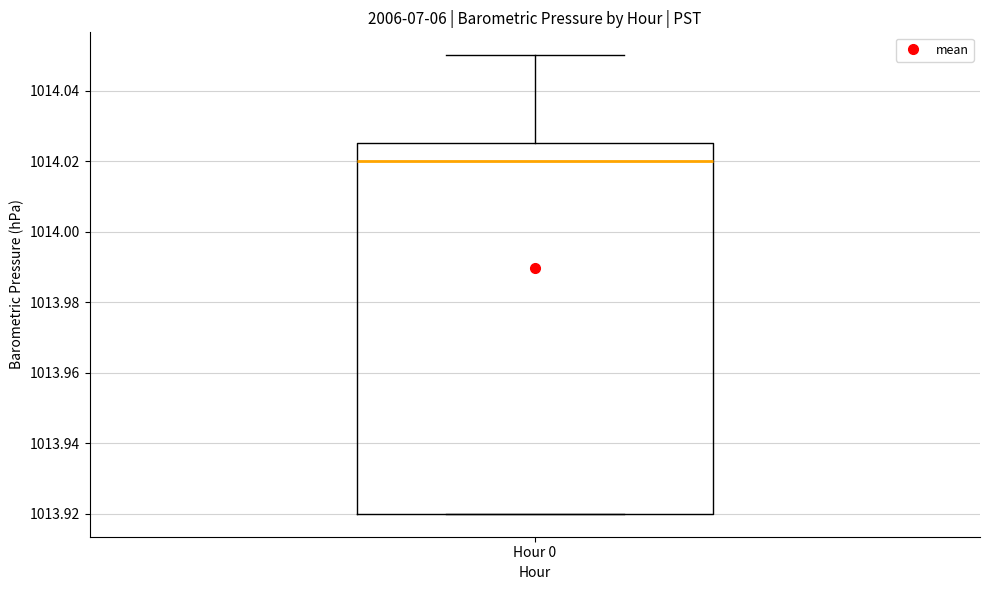

Read this box plot against the y-axis: the position of the median line, the range covered by the box, and the ends of both whiskers. The values are not printed on the chart, so give them approximately, as read against the axis.

median 1014.020, box 1013.920 to 1014.026, whiskers 1013.920 to 1014.050